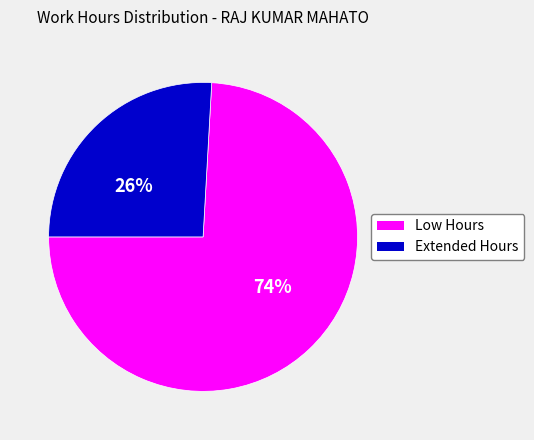

To the nearest percent, what is the difference between the largest and smallest slice percentages?

48%